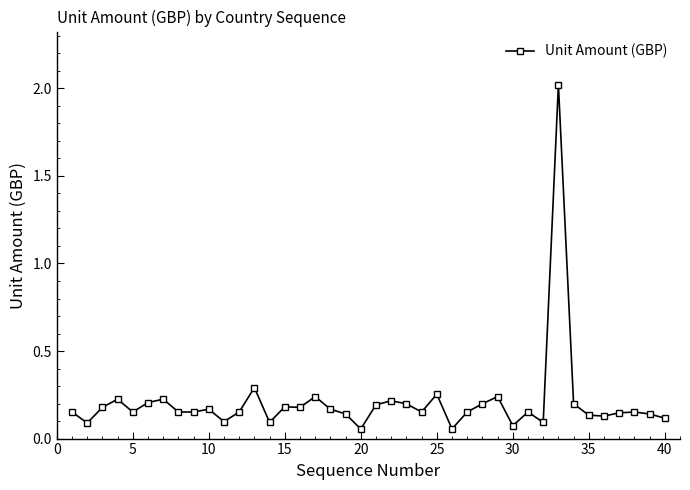

What is the maximum value shown in the chart?

2.0